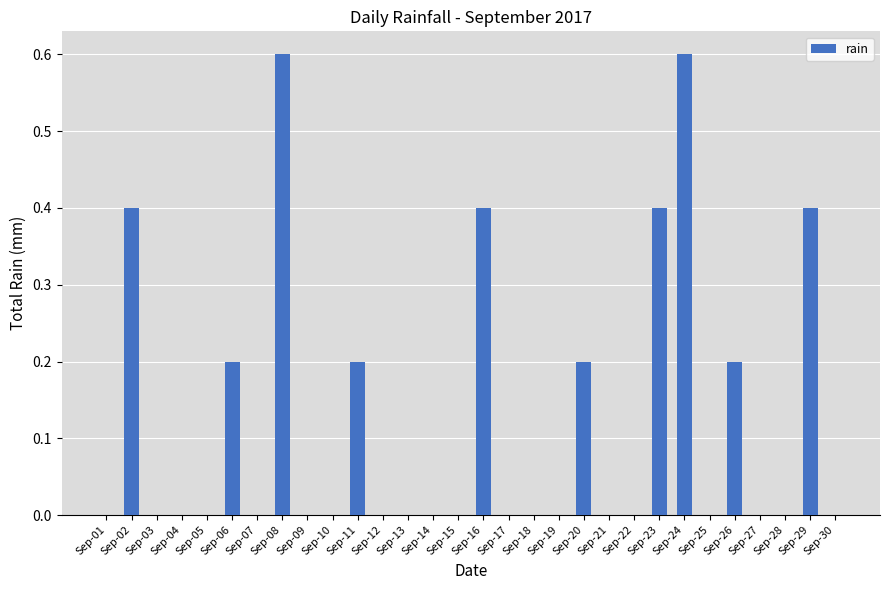

What is the greatest value displayed?

0.6